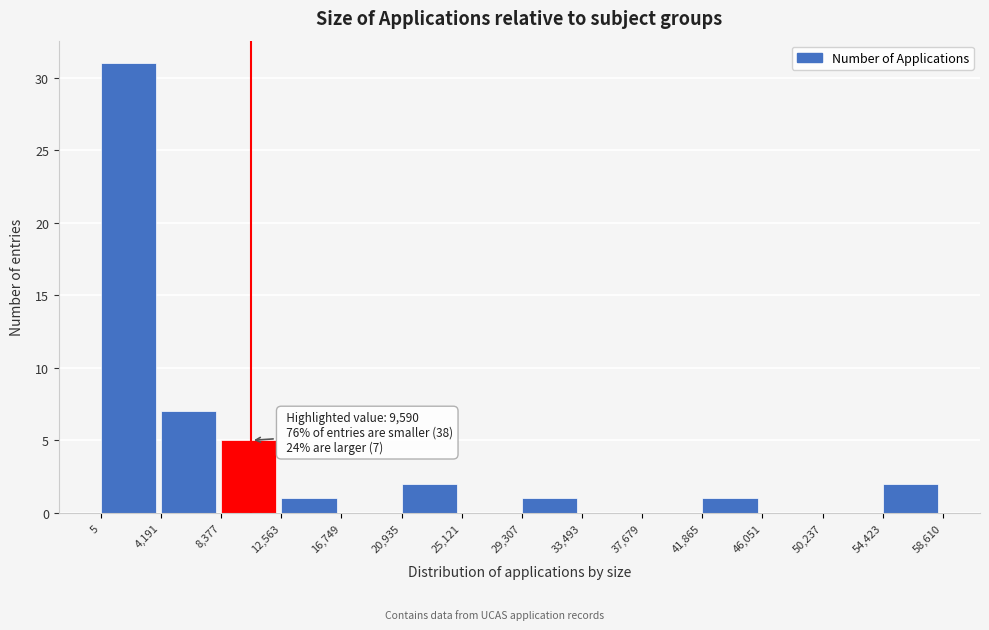

Which range on the x-axis has the tallest bar?

5 to 4,191